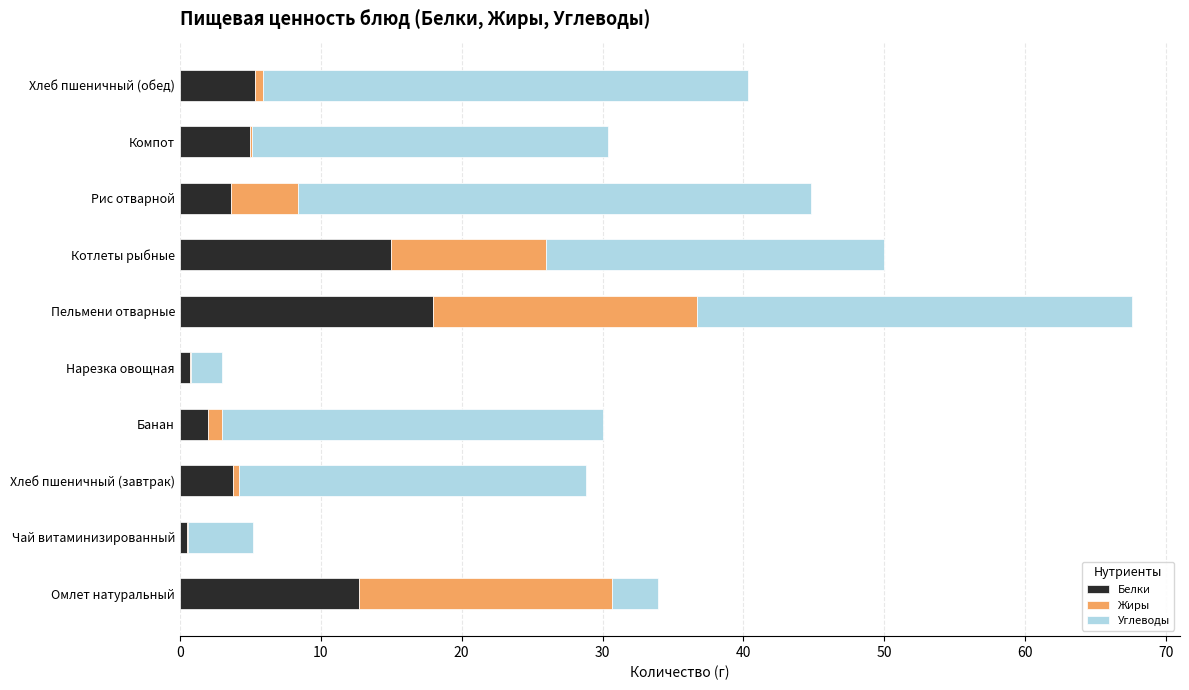

The Белки series shows 1.8 at Компот. True or false?

False